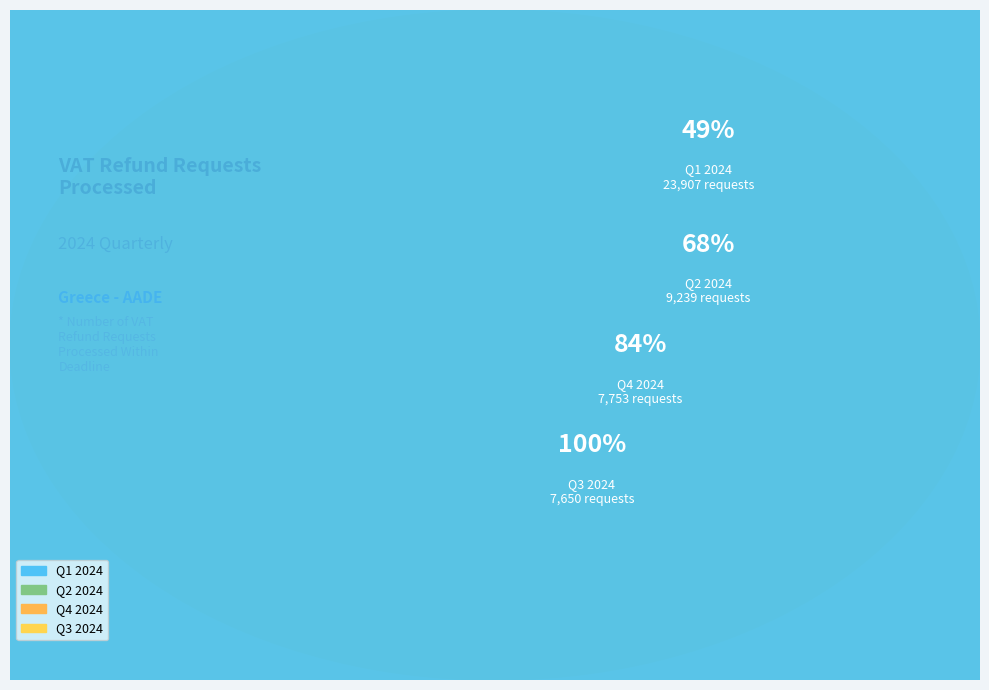

Does any single category account for the majority?

No